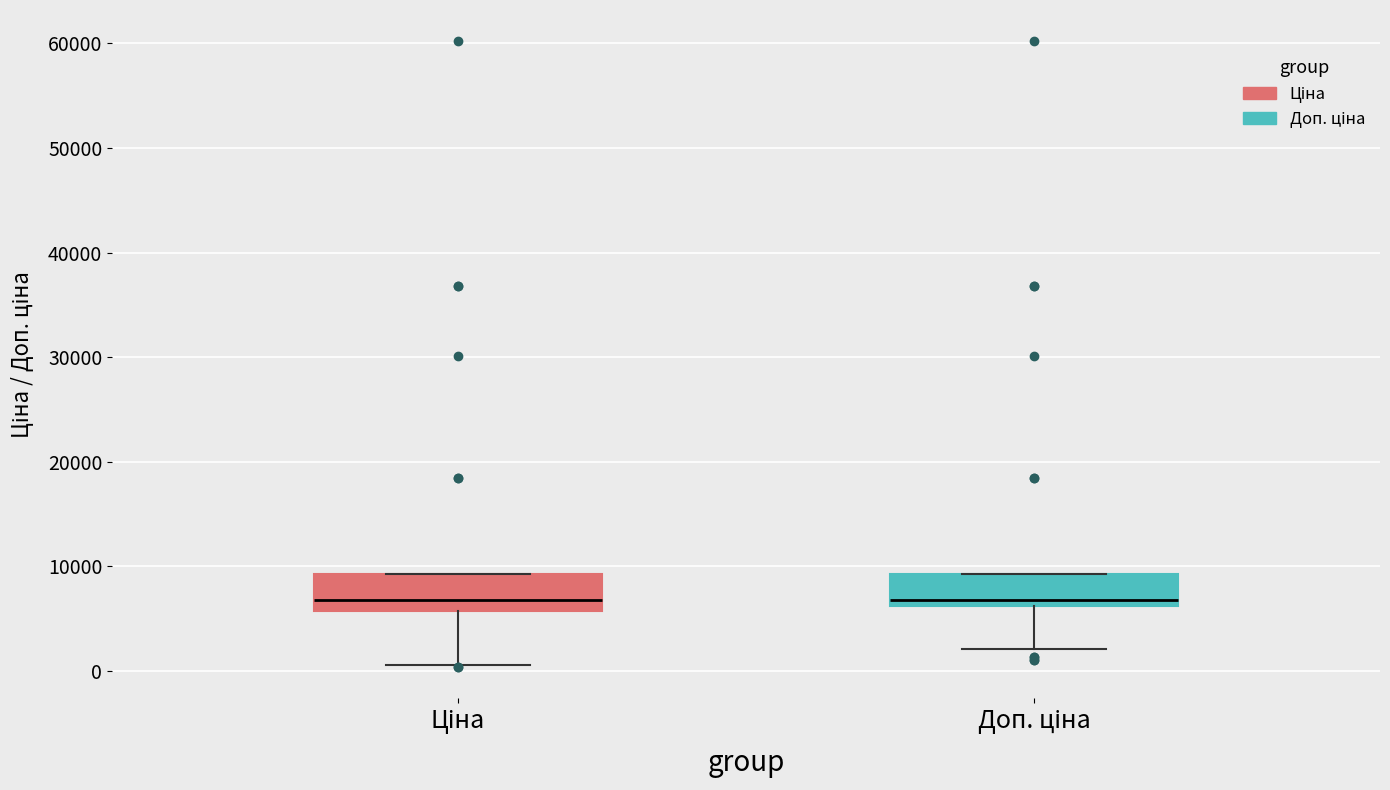

Where is the upper edge of the box for Ціна on the y-axis? The values are not printed on the chart, so give them approximately, as read against the axis.

9000